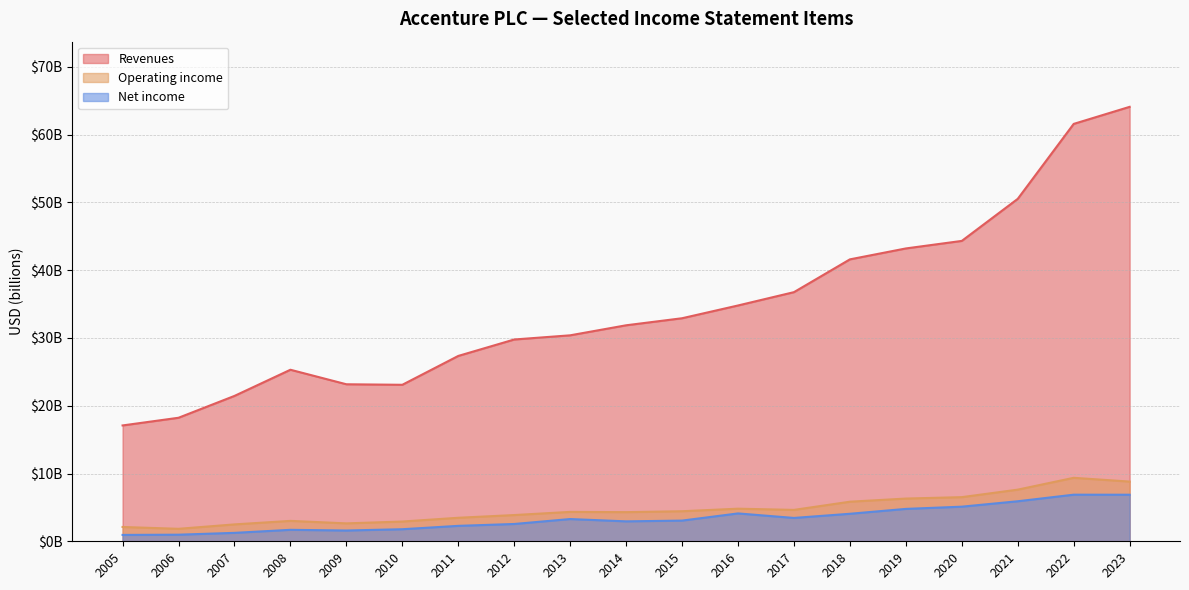

Where does the Net income series first go above 3?

2013